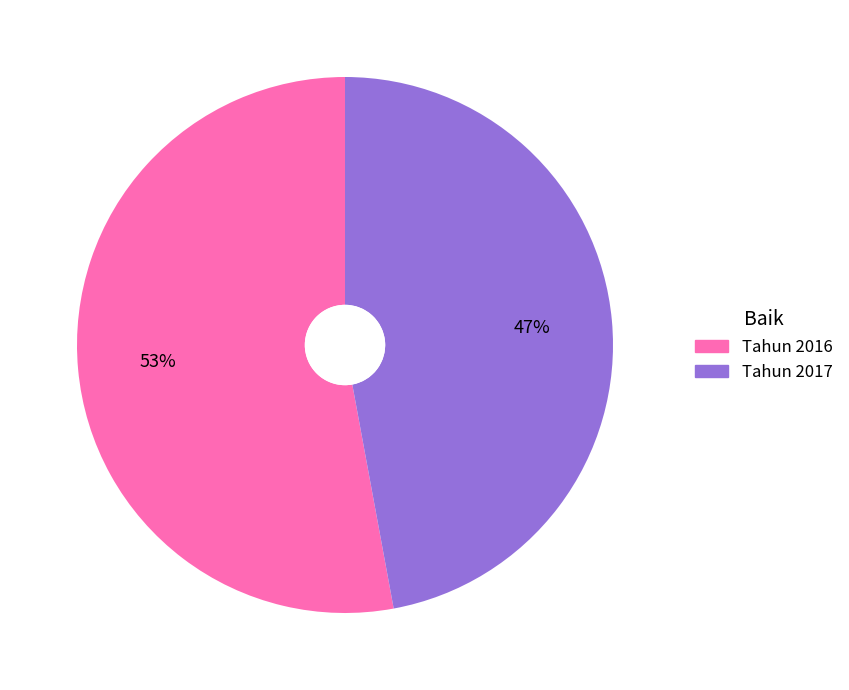

To the nearest percent, what is the difference between the Tahun 2017 and Tahun 2016 slice percentages?

6%